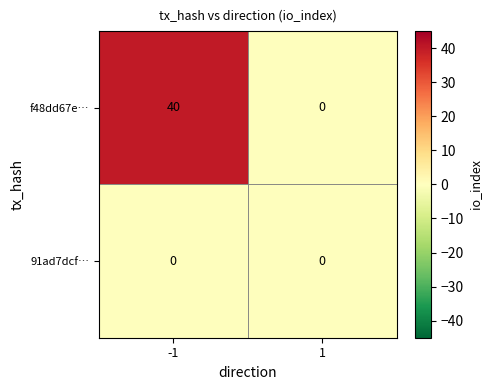

What is the approximate value of f48dd67e… at -1, to the nearest 10?

40